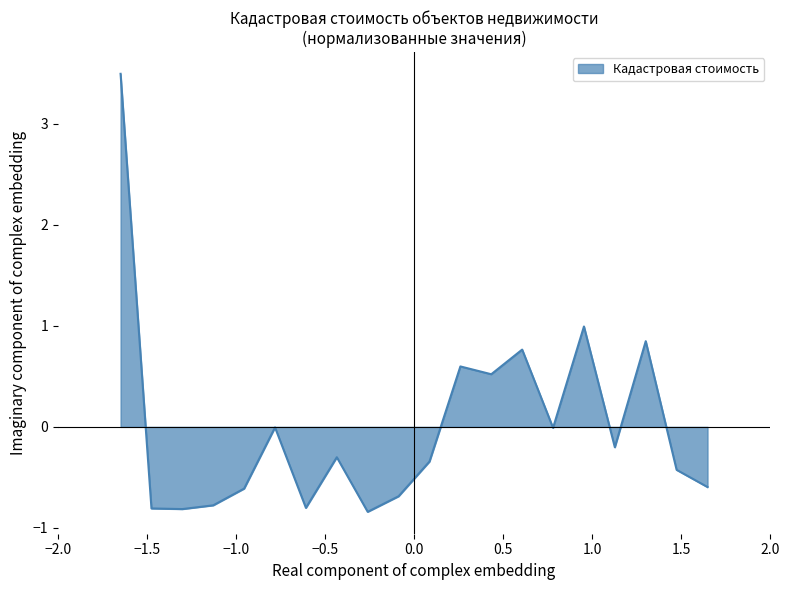

What is the greatest value displayed?

3.5